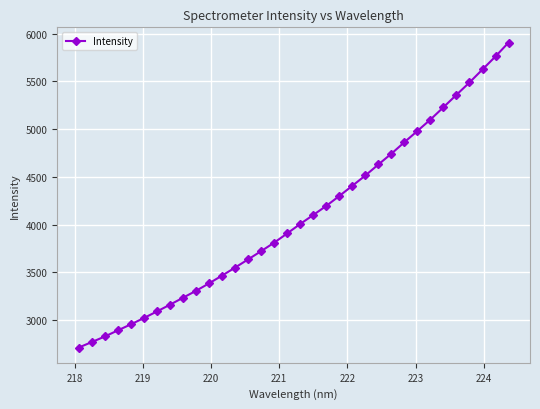

Count the number of data series in this chart.

1